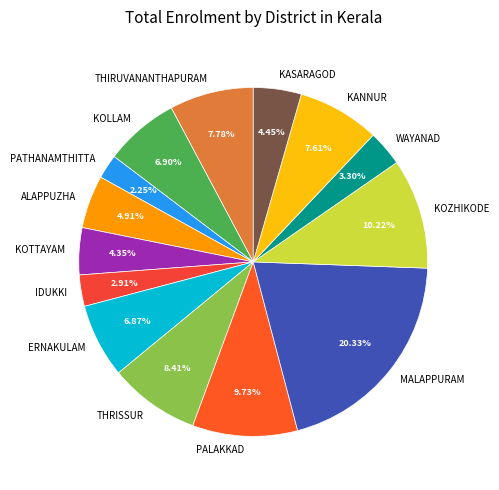

Is there any slice that represents more than half of the pie?

No